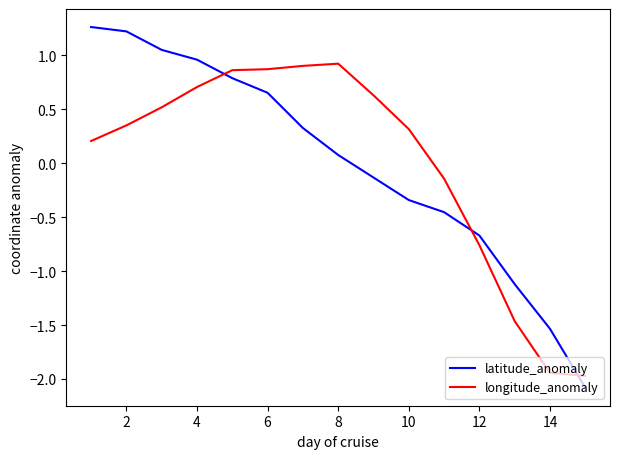

Does the chart have visible grid lines?

No